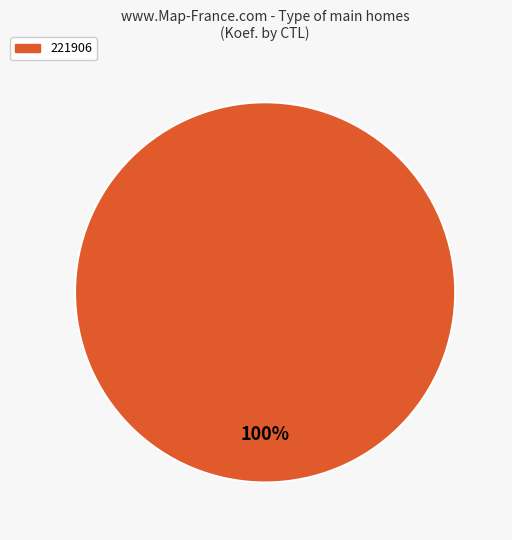

Is there a majority slice in this chart?

Yes